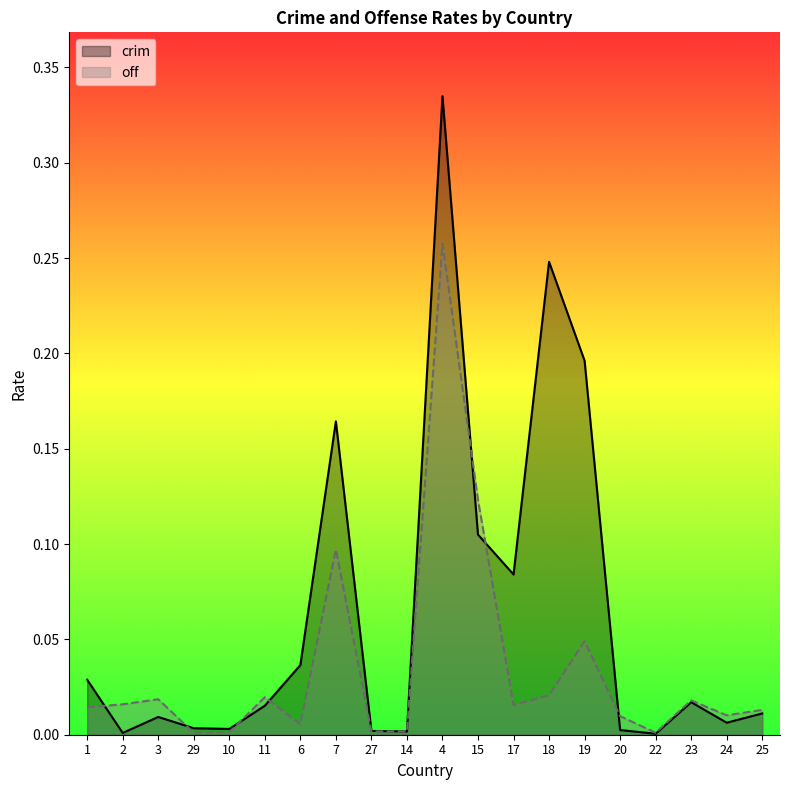

How many interior local peaks does the crim series have?

5